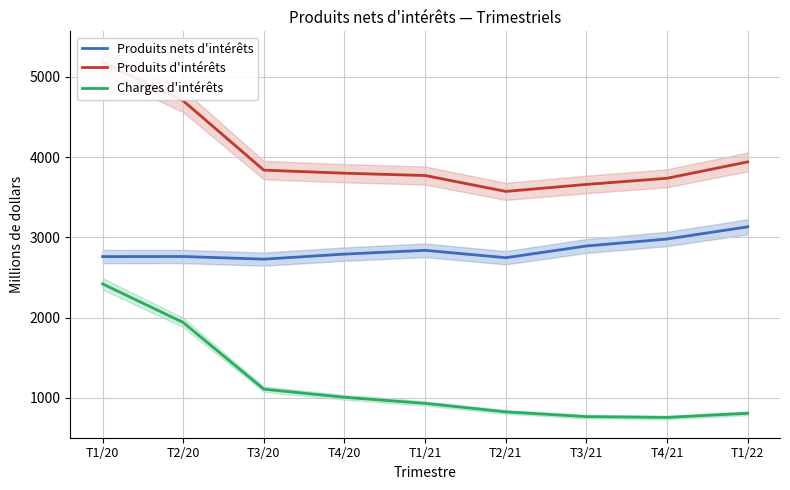

Which series has the widest spread of values?

Charges d'intérêts